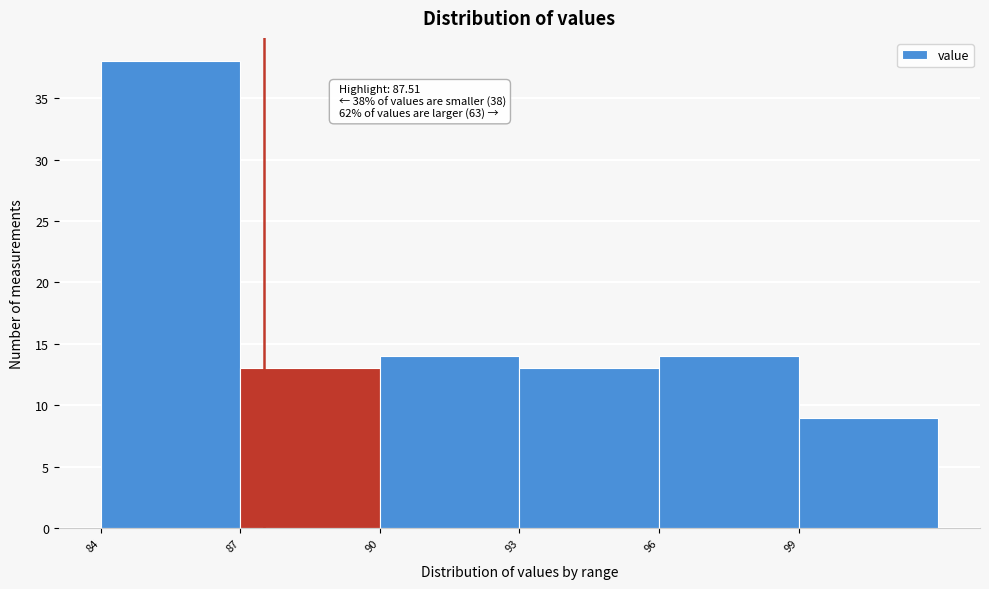

Over which range of the x-axis is the bar tallest?

84 to 87